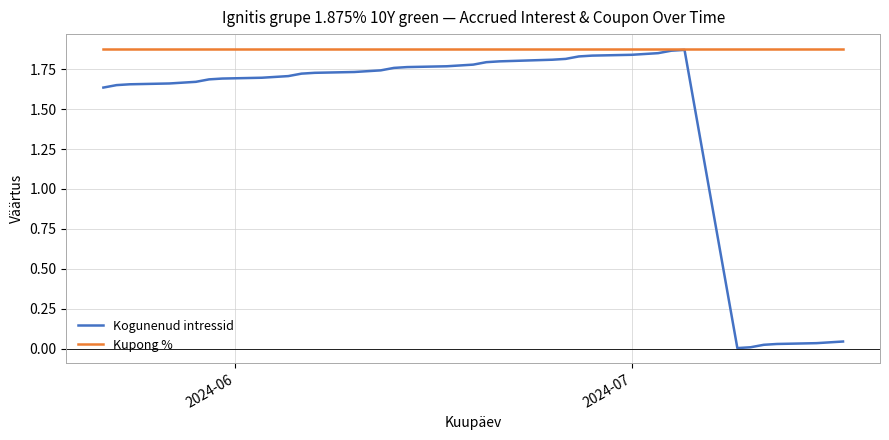

Which series has the widest spread of values?

Kogunenud intressid